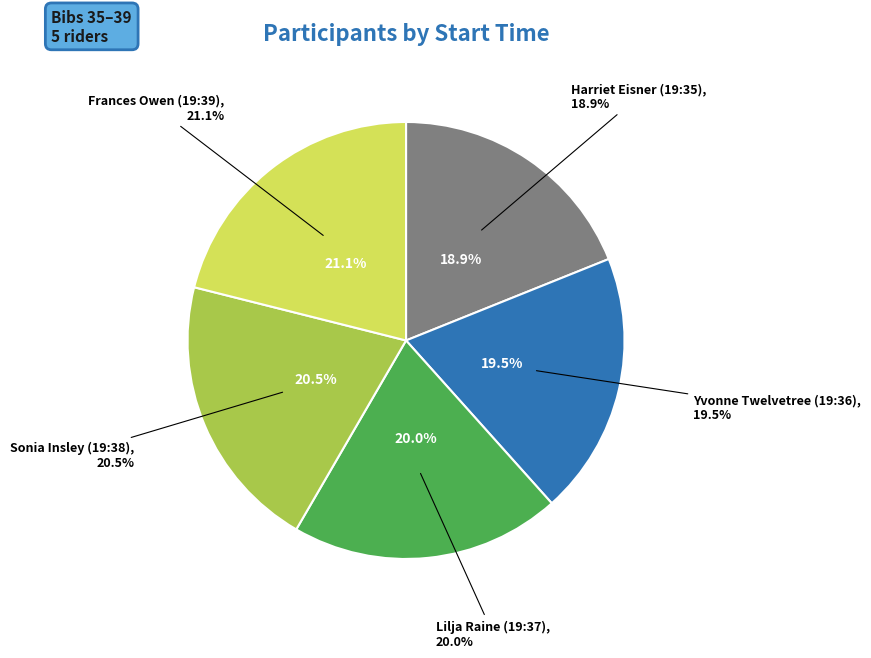

Combined, what portion of the pie is Lilja Raine (19:37) and Yvonne Twelvetree (19:36)?

39.5%